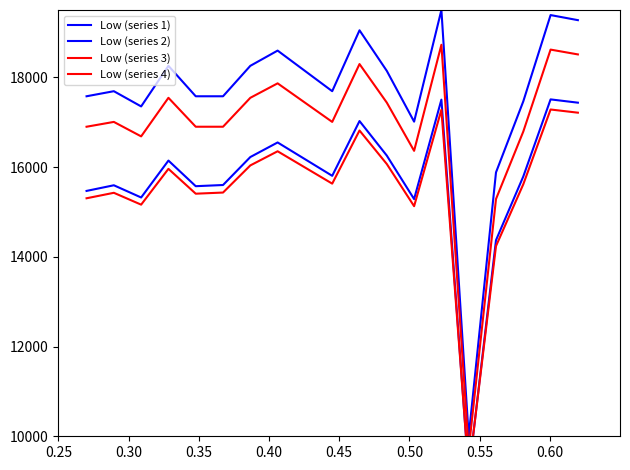

True or false: Low (series 1) and Low (series 4) cross at least once.

False